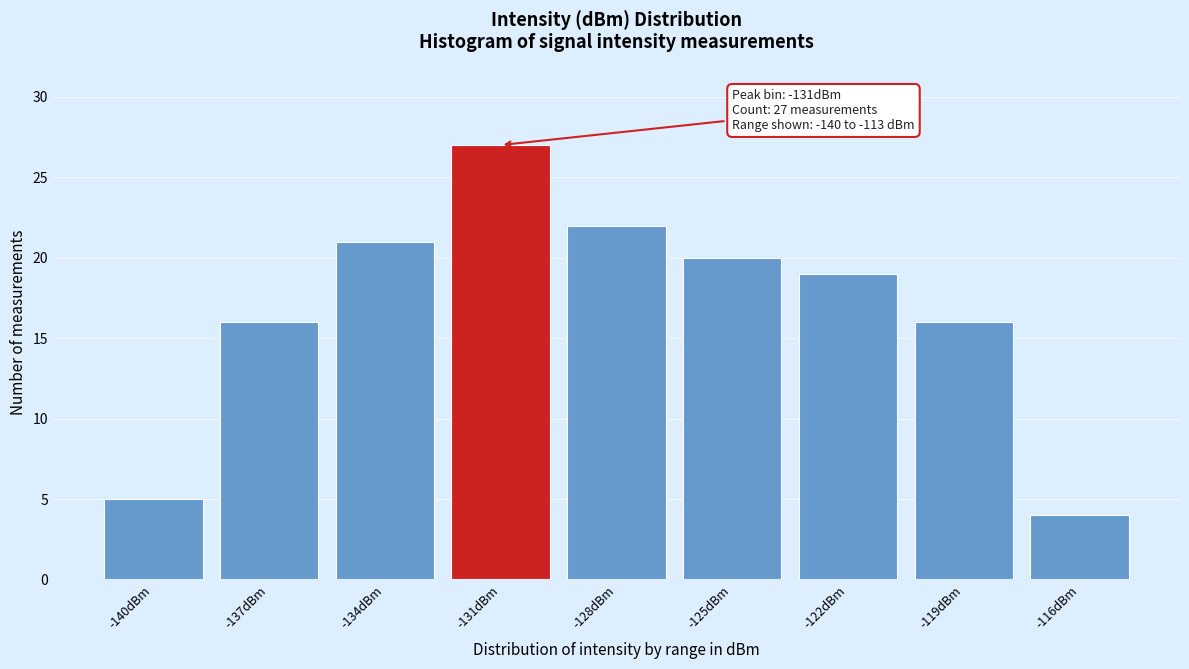

Reading left to right, list all the values displayed in this chart.

-140dBm=5	-137dBm=16	-134dBm=21	-131dBm=27	-128dBm=22	-125dBm=20	-122dBm=19	-119dBm=16	-116dBm=4